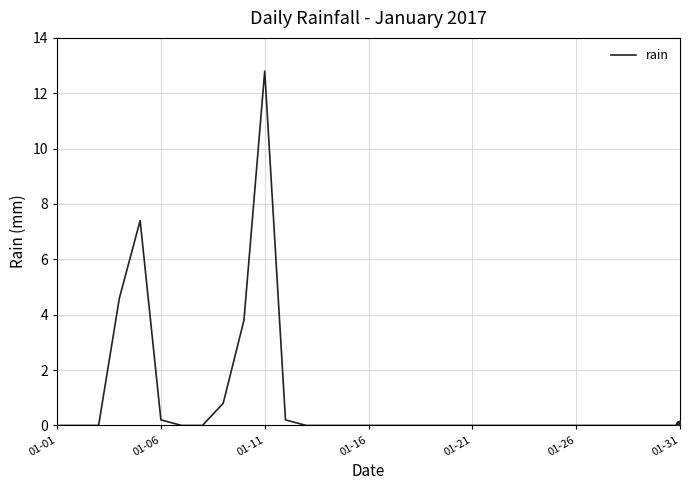

What is the maximum value shown in the chart?

12.8